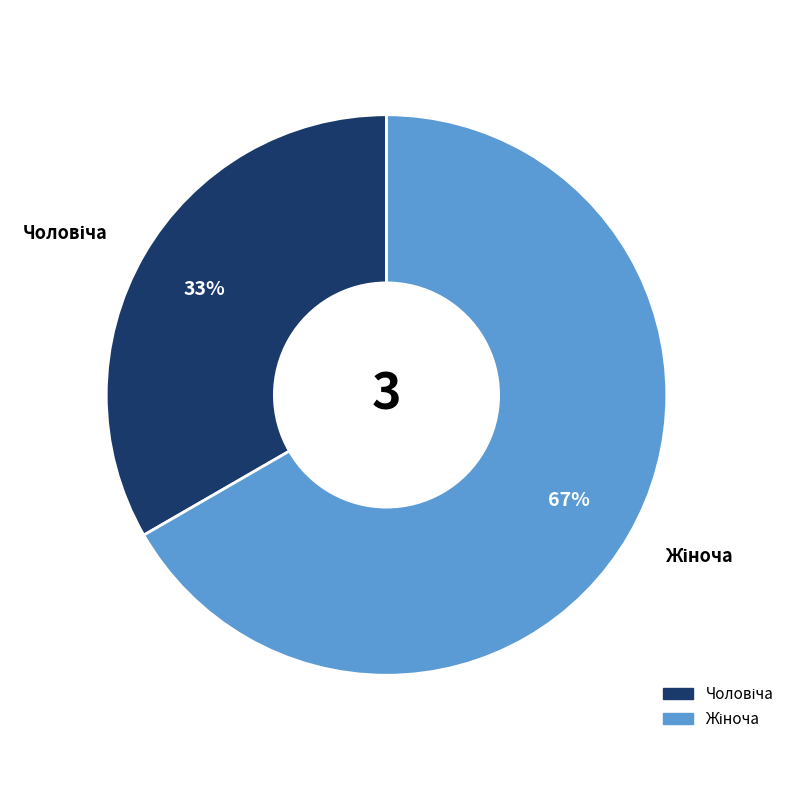

To the nearest percent, what is the average slice percentage?

50%